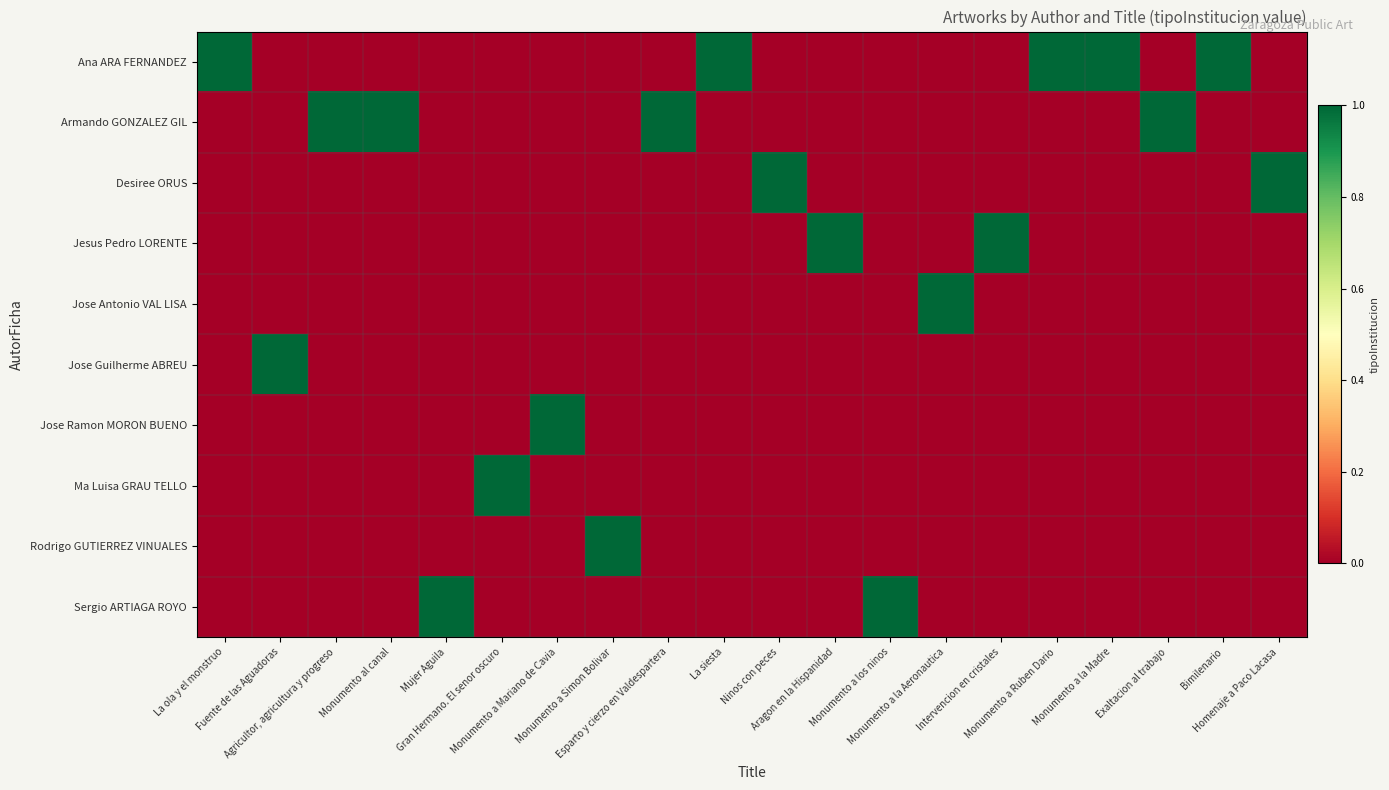

At how many categories does at least one series exceed 0?

20